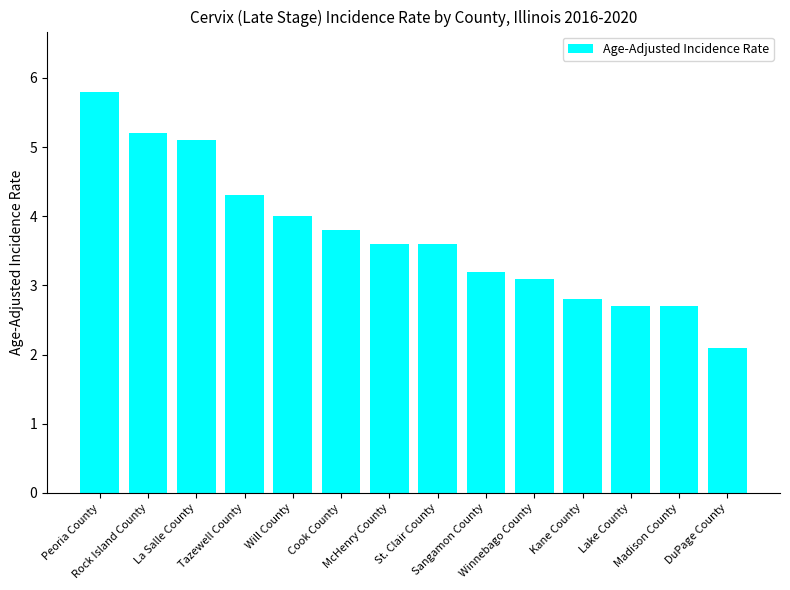

The value at Sangamon County is 3.2. True or false?

True